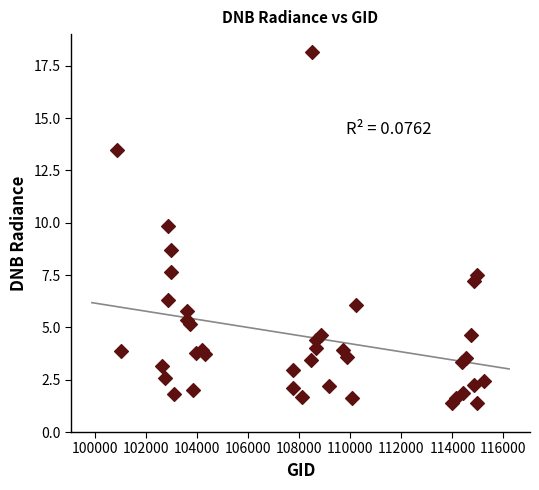

What Y value in the scatter plot is closest to 9?

8.7